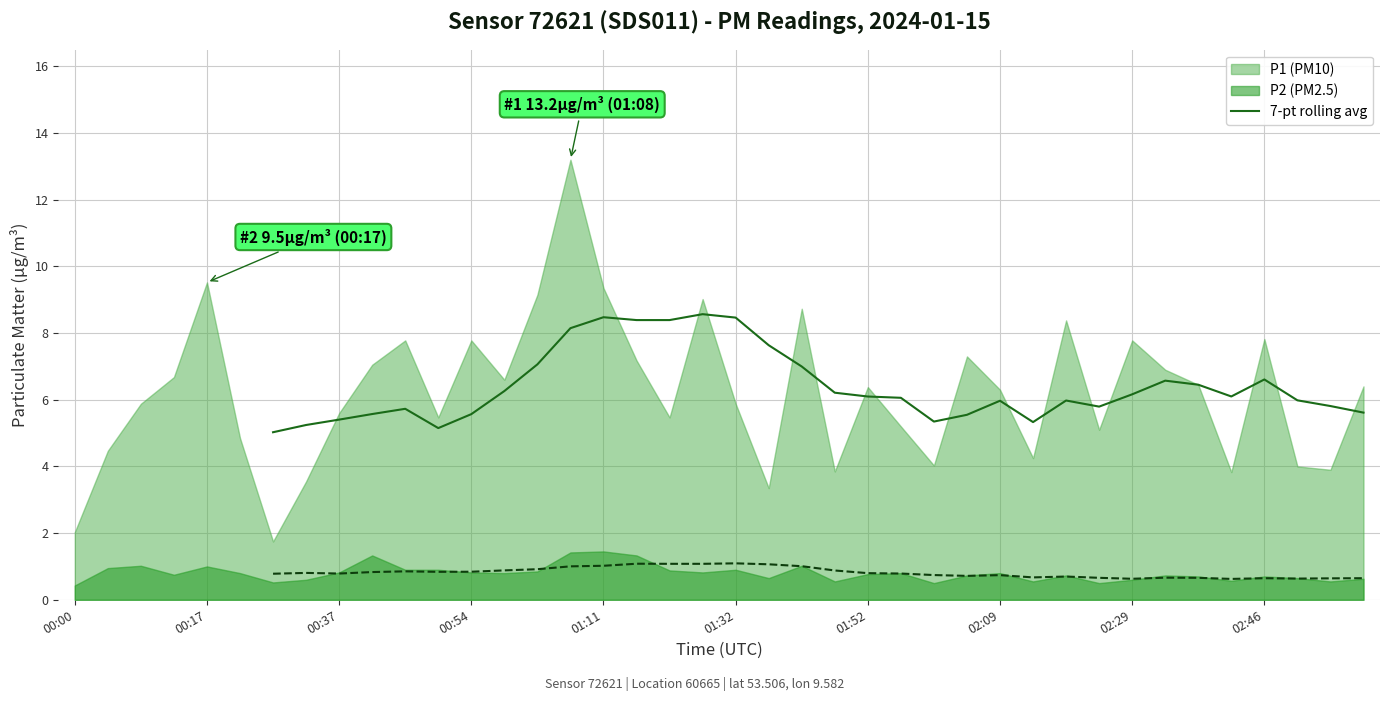

What is the sum of the P1 7-pt rolling avg values at 28 and 02:09?

11.2